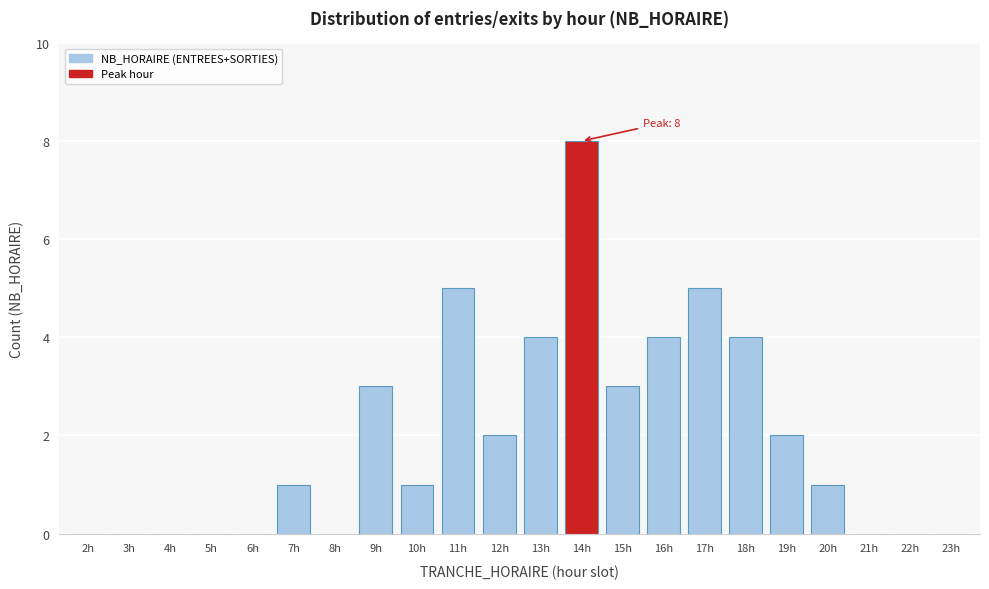

Reading right to left, what are all the values shown in this chart?

23h=0	22h=0	21h=0	20h=1	19h=2	18h=4	17h=5	16h=4	15h=3	14h=8	13h=4	12h=2	11h=5	10h=1	9h=3	8h=0	7h=1	6h=0	5h=0	4h=0	3h=0	2h=0